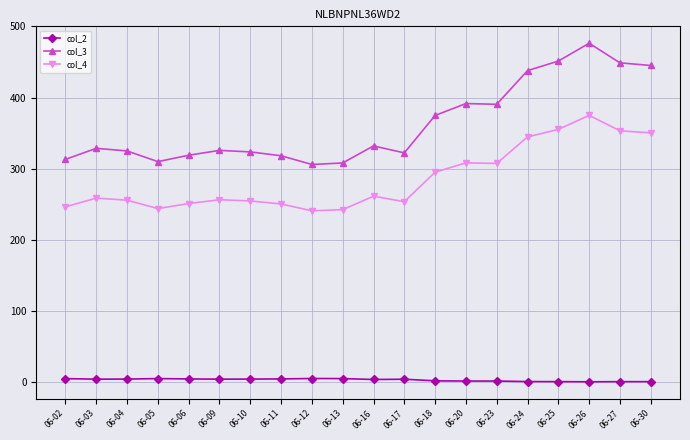

Which series changed the most between 06-04 and 06-23?

col_3